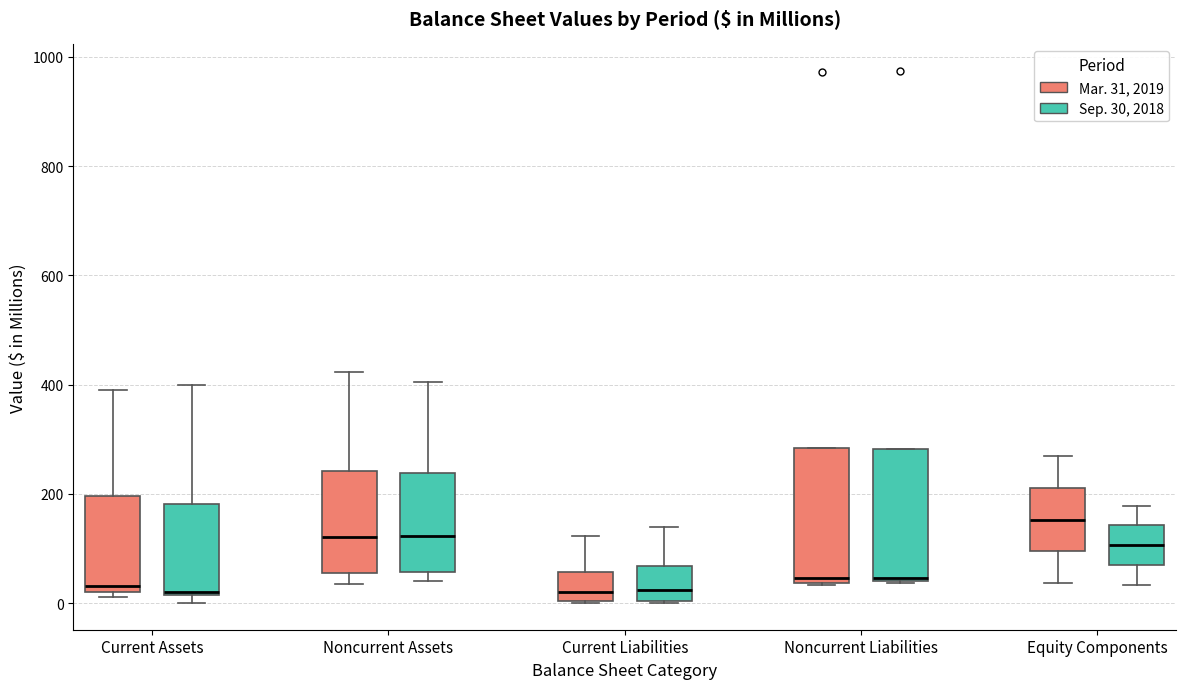

Where is the upper edge of the box for Current Assets (Sep. 30, 2018) on the y-axis? The values are not printed on the chart, so give them approximately, as read against the axis.

180